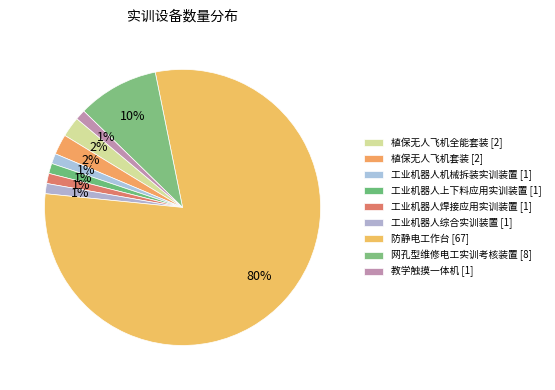

To the nearest percent, what portion does 工业机器人机械拆装实训装置 represent?

1%